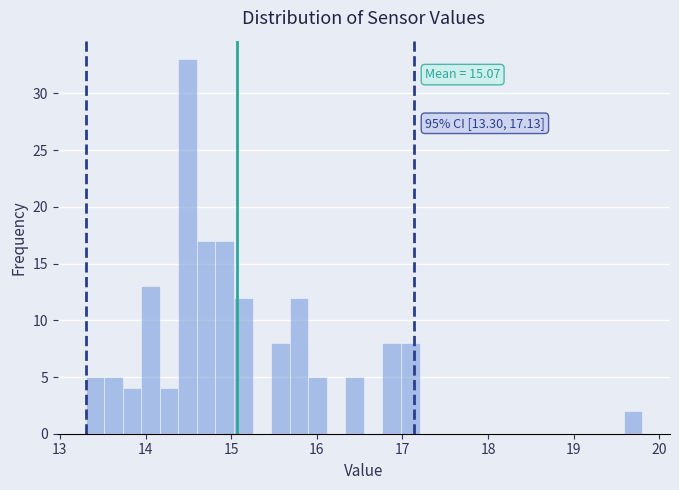

Around what value on the x-axis is the tallest bar? Give the approximate position of its centre, as read against the axis.

14.5